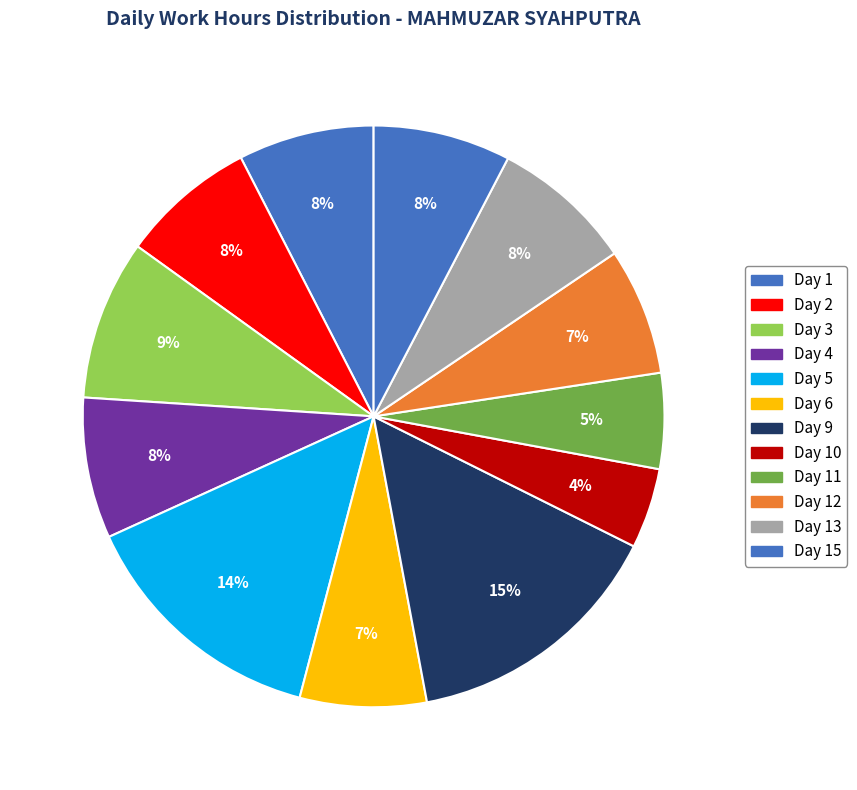

How many slices are in this pie chart?

12